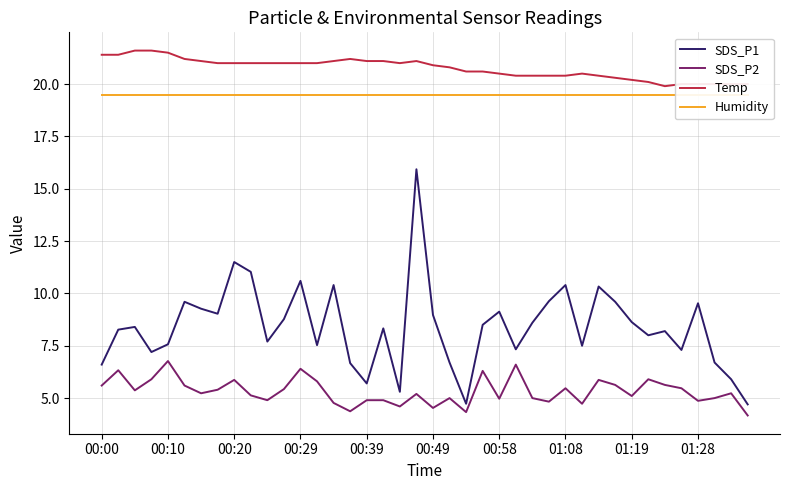

Is the value of Humidity at 17 greater than the value of SDS_P2 at 35?

Yes